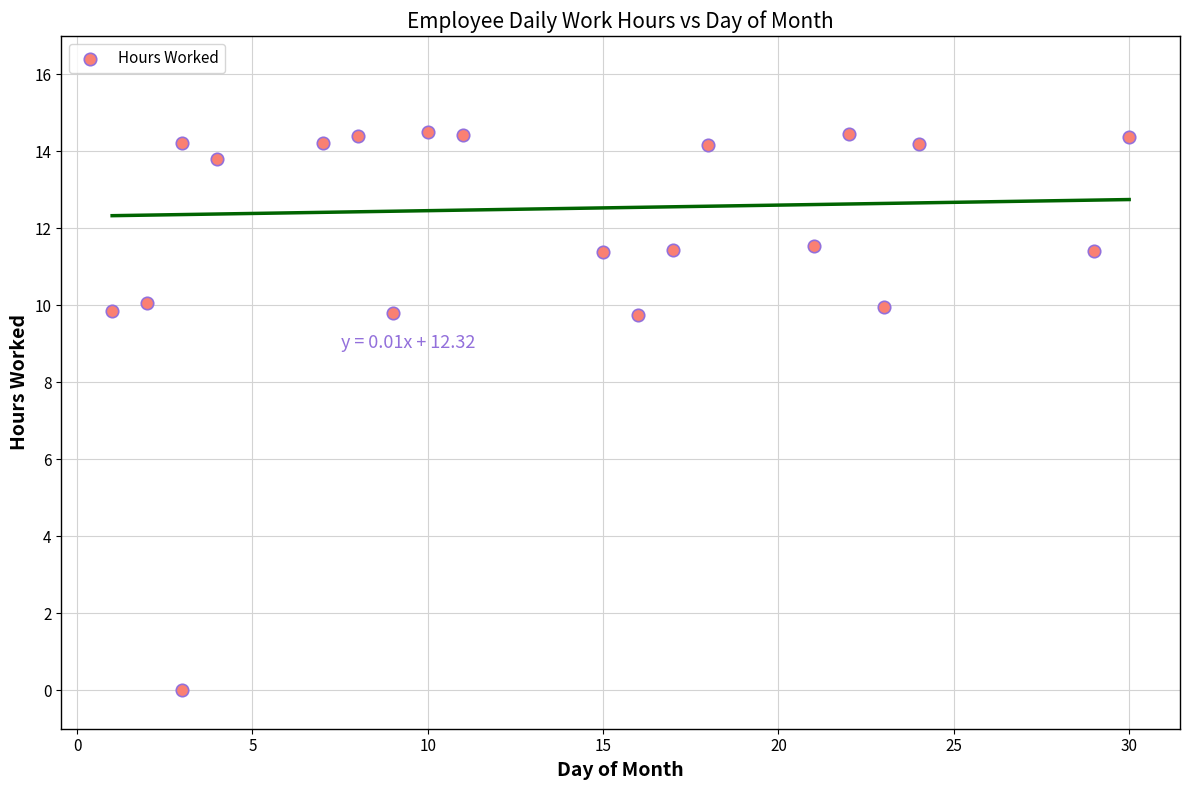

What is the range of Y values (max minus min)?

14.5